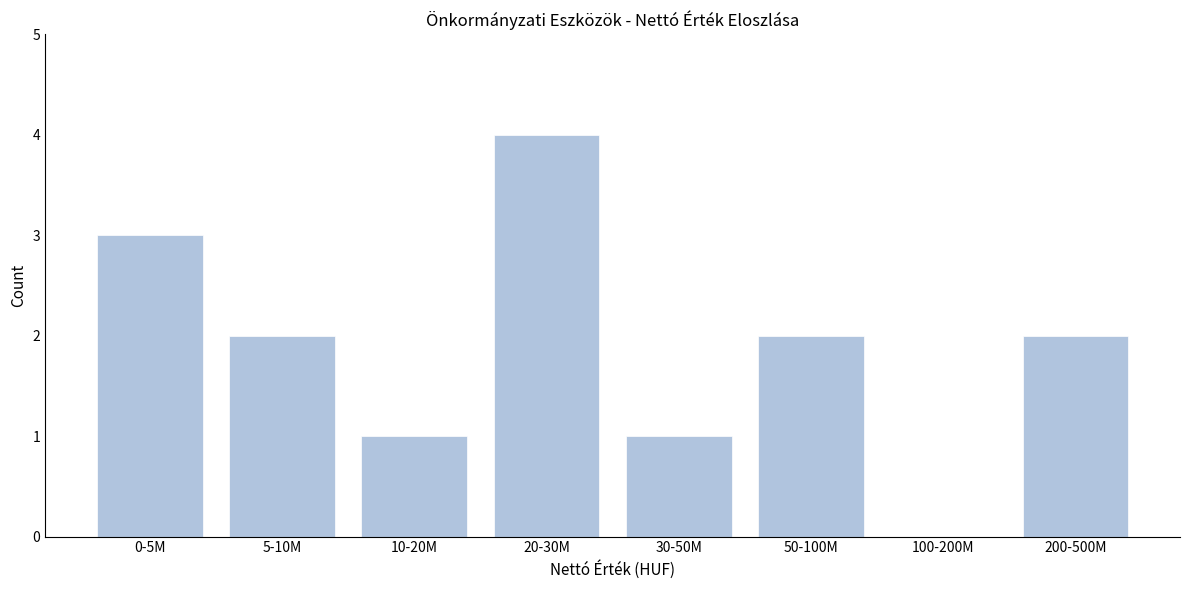

Reading left to right, what are all the values shown in this chart?

0-5M=3	5-10M=2	10-20M=1	20-30M=4	30-50M=1	50-100M=2	100-200M=0	200-500M=2